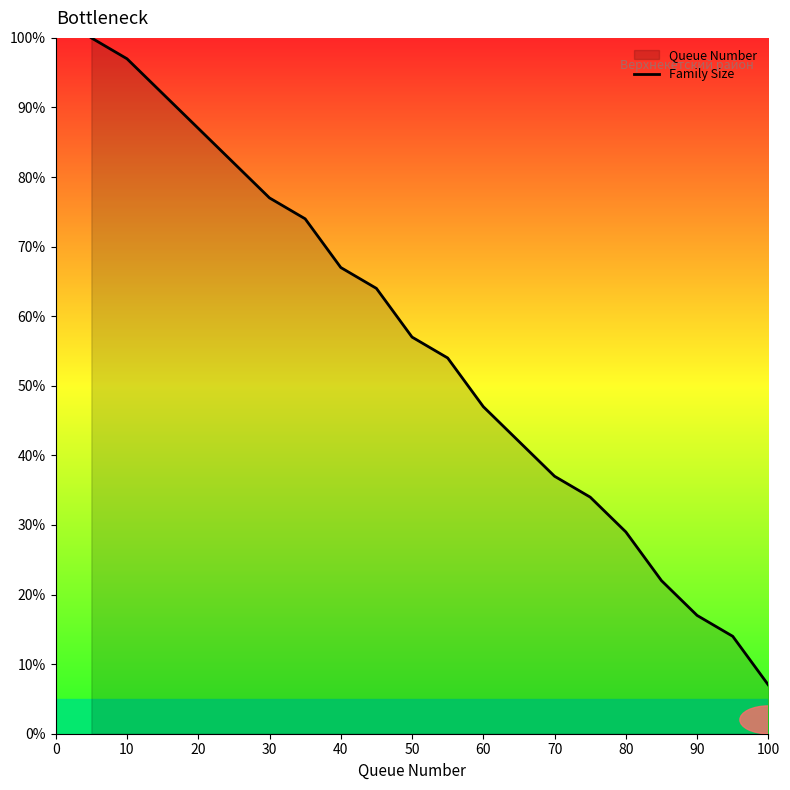

Reading left to right, extract all data points from this chart.

100	97	92	87	82	77	74	67	64	57	54	47	42	37	34	29	22	17	14	7